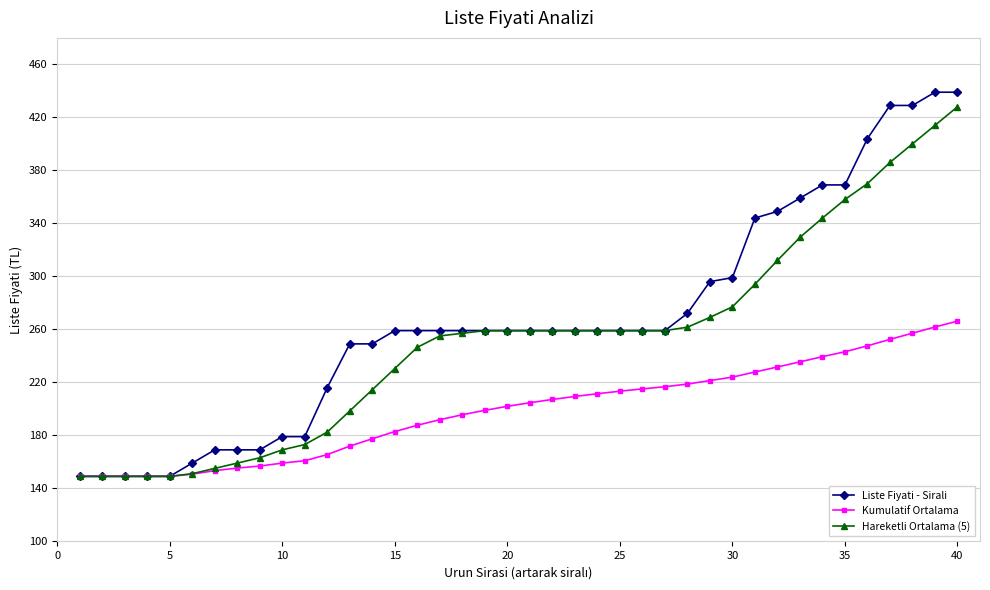

What is the lowest value of the Kumulatif Ortalama series?

149.0